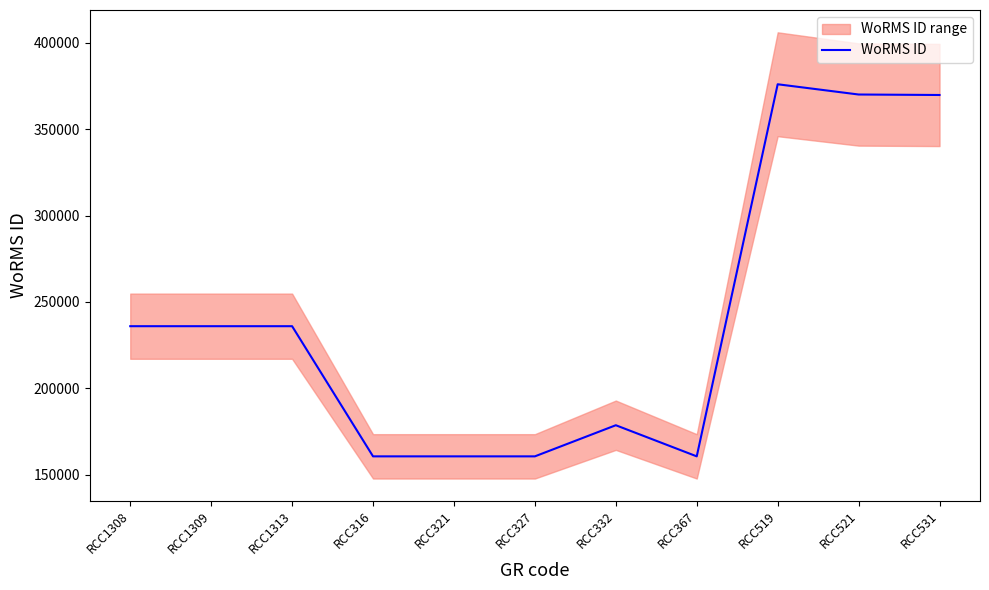

Is it true that the value at RCC531 is 369855?

True